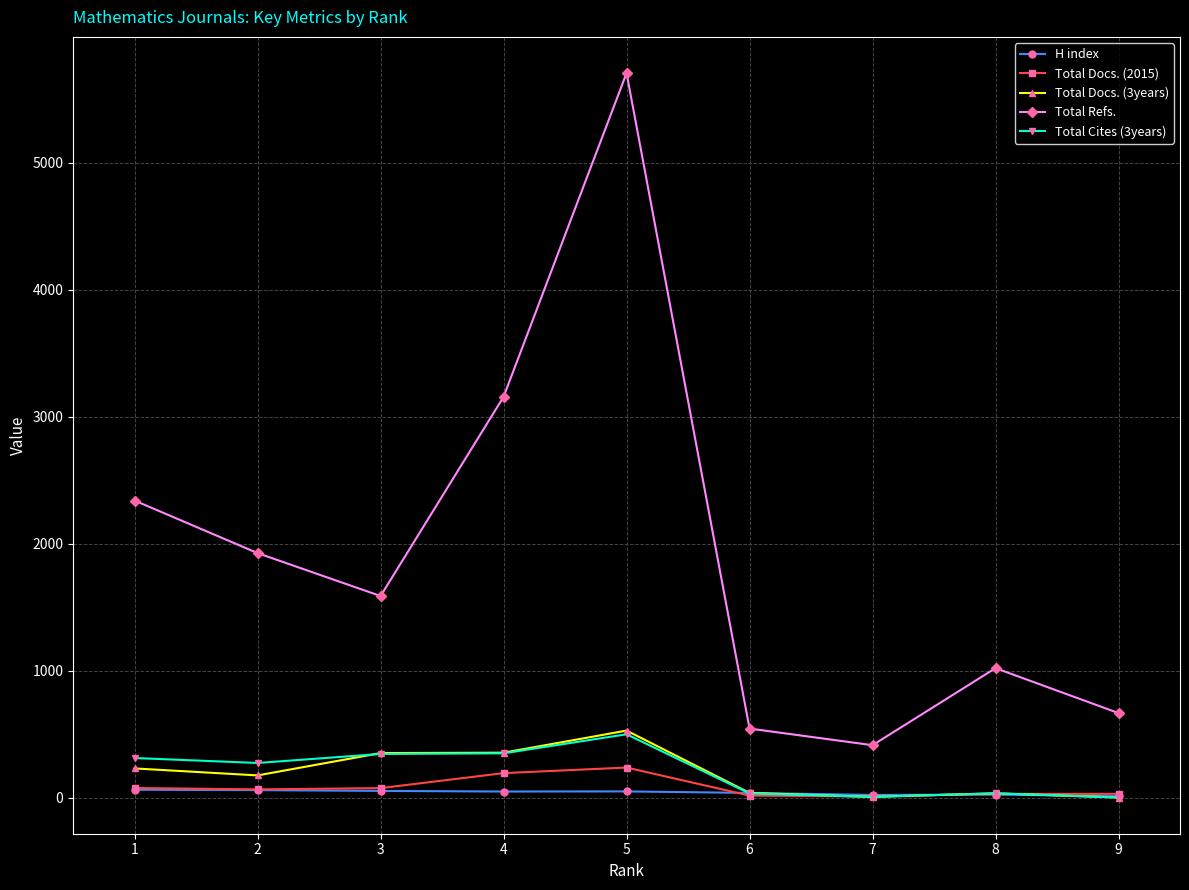

Which series has the widest spread of values?

Total Refs.